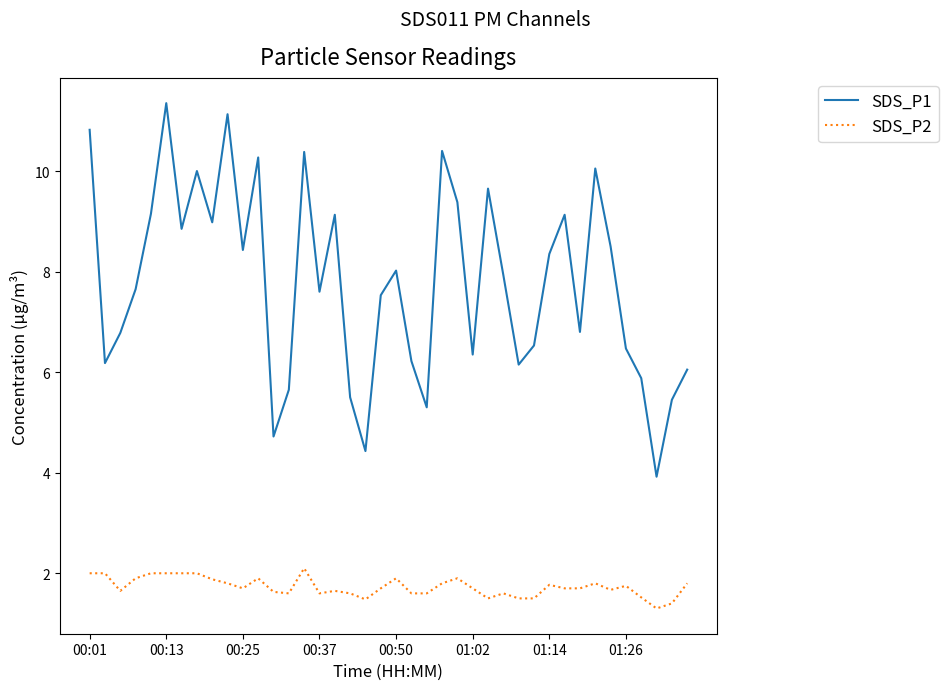

True or false: SDS_P1 and SDS_P2 cross at least once.

False